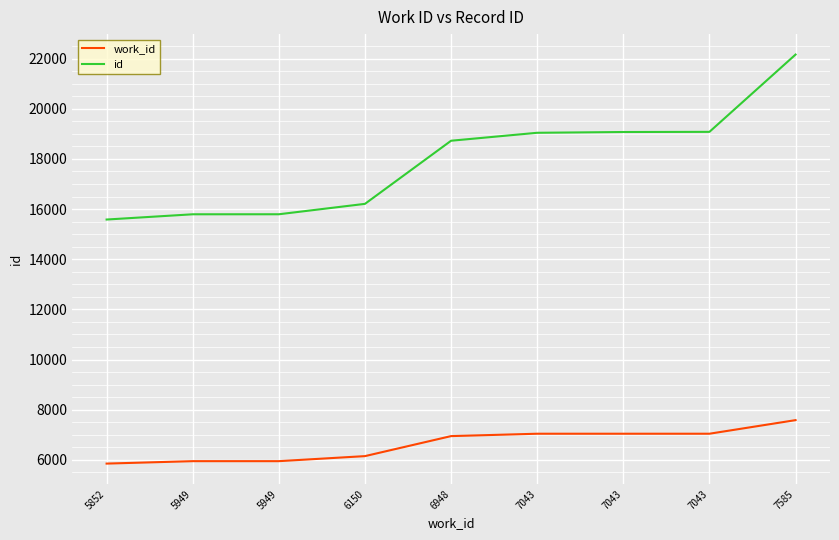

List the labels in order of work_id value, largest first.

7585, 7043, 7043, 7043, 6948, 6150, 5949, 5949, 5852